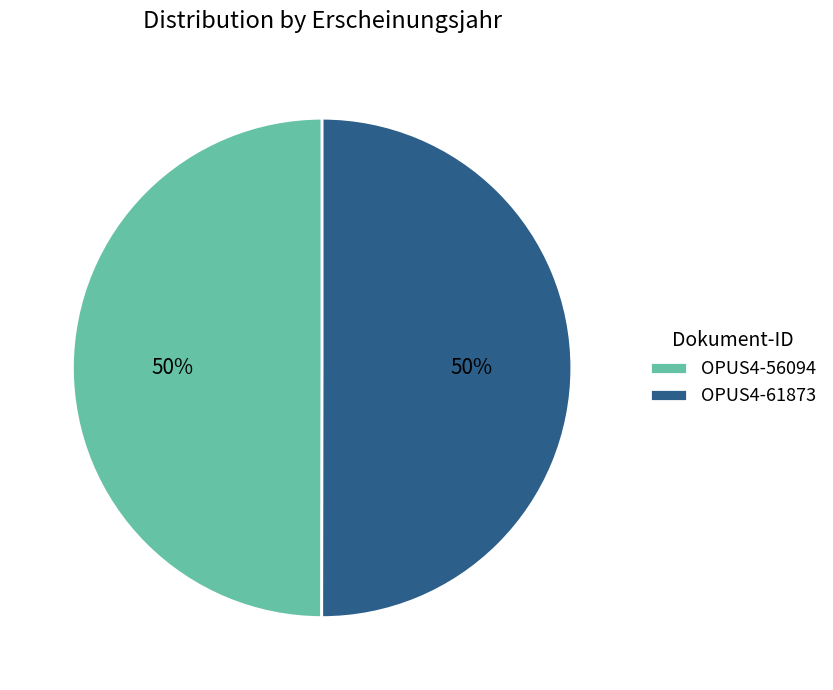

To the nearest percent, what is the average slice percentage?

50%